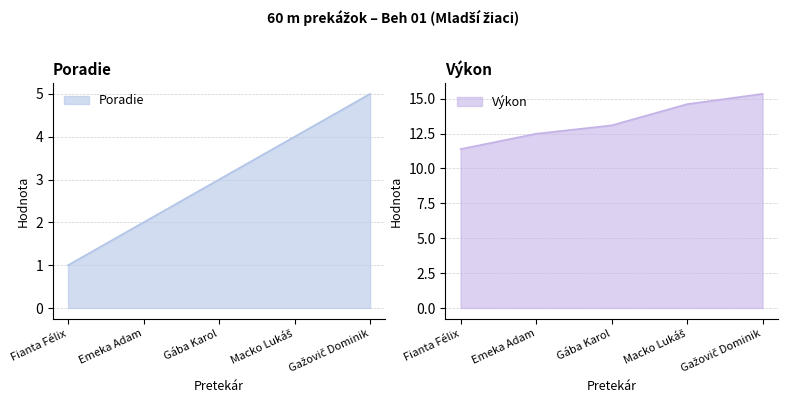

Which label corresponds to the smallest value in the chart?

Fianta Félix